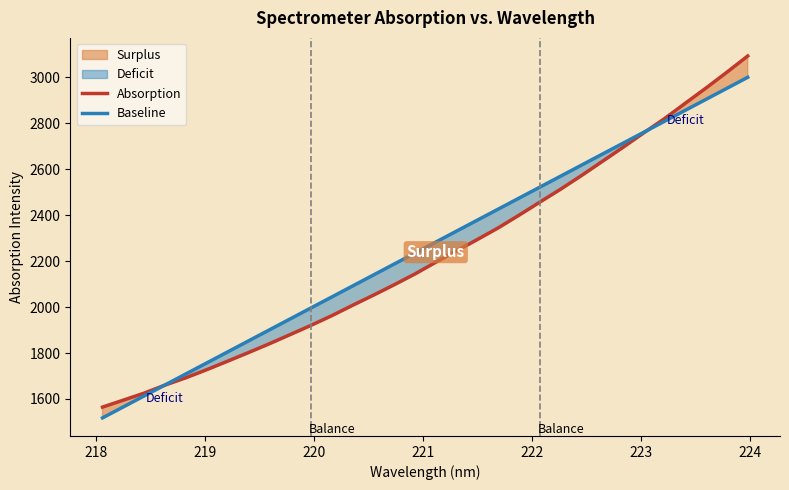

What is the lowest value of the Absorption series?

1564.7